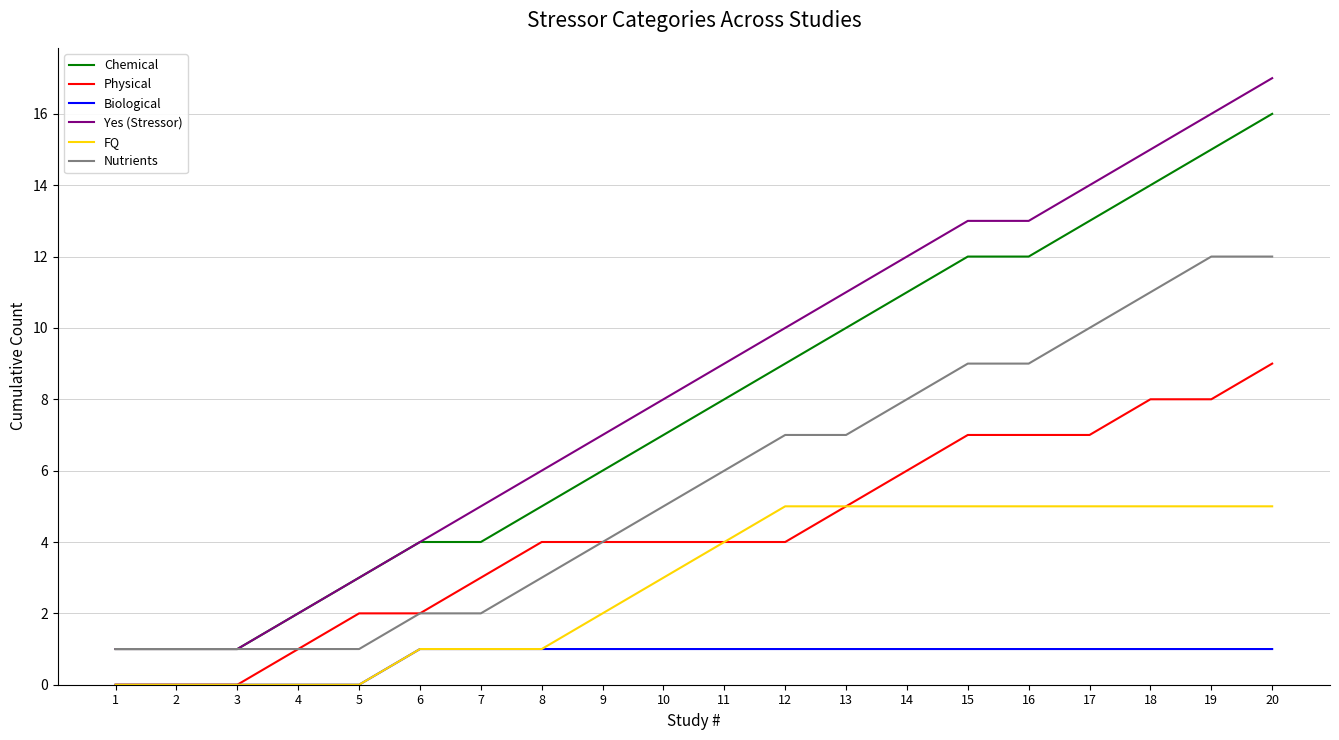

Which has a higher value, 1 or 14?

14